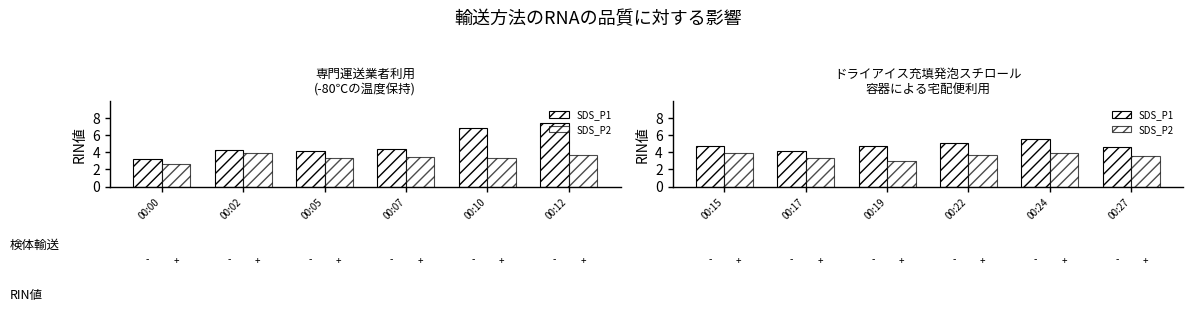

What are all the series names shown in the legend?

SDS_P1, SDS_P2